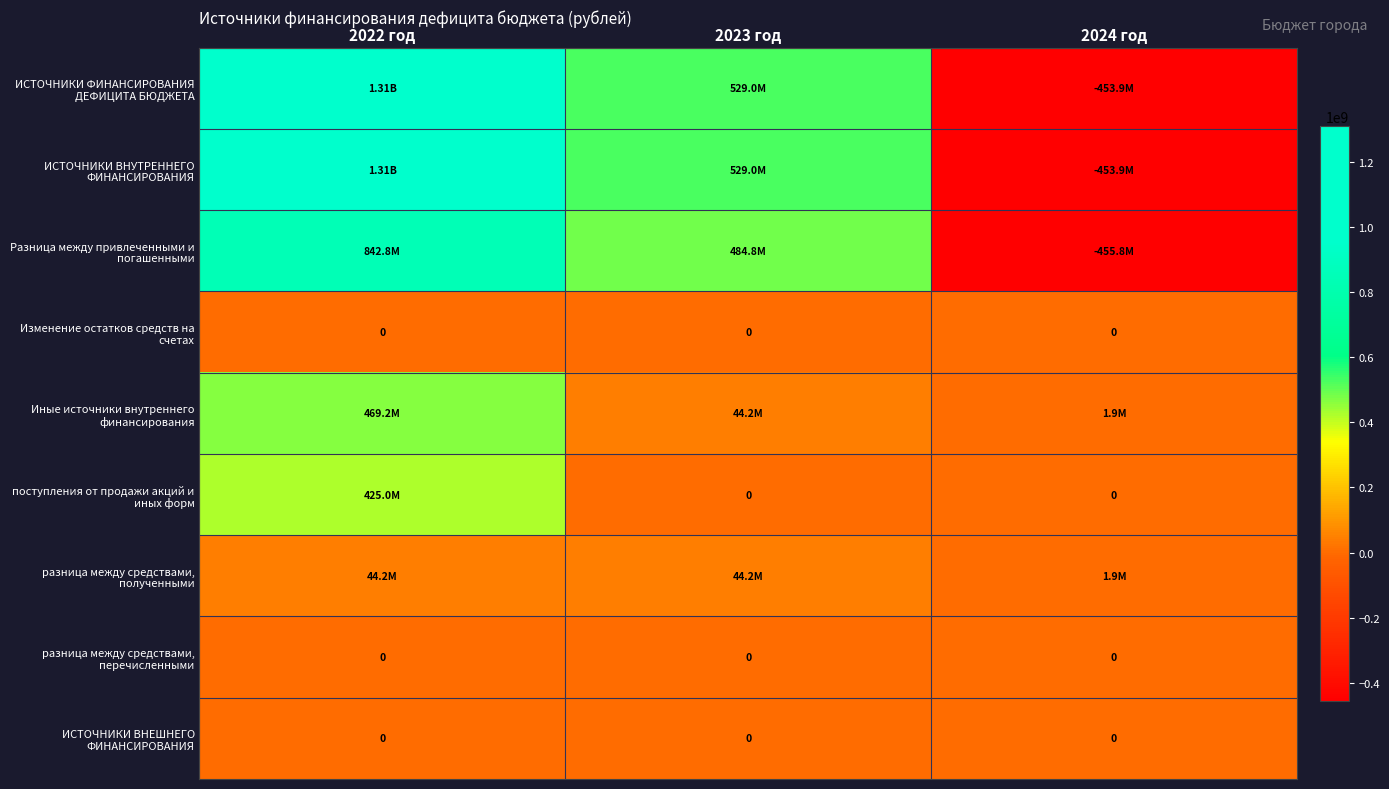

Which series changed the most between 2022 год and 2023 год?

ИСТОЧНИКИ ФИНАНСИРОВАНИЯ ДЕФИЦИТА БЮДЖЕТА